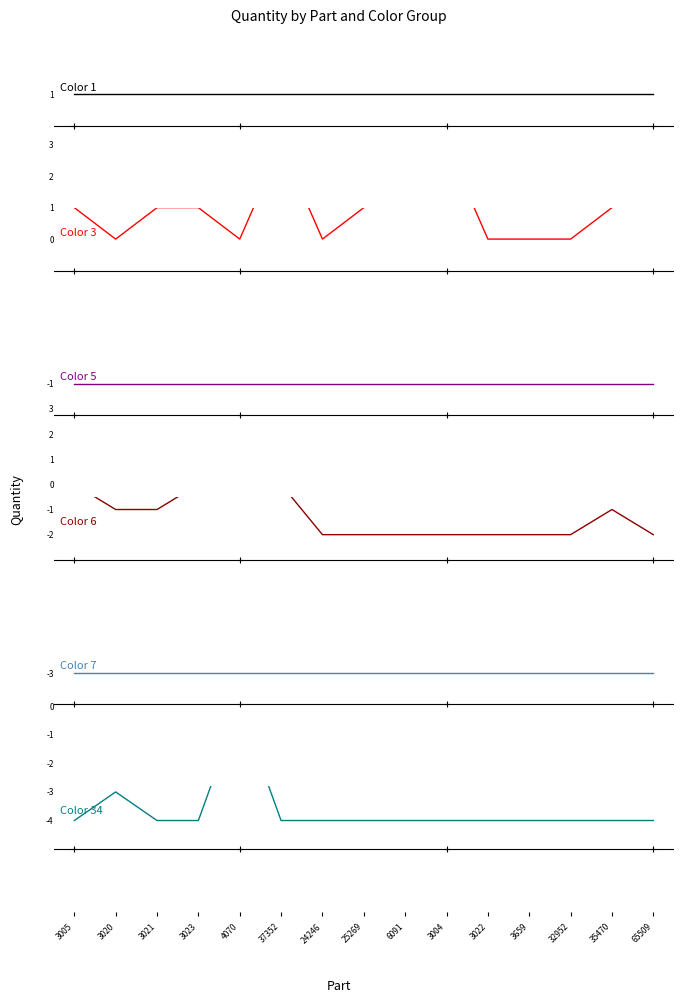

Where is the first local maximum for Color 3?

37352